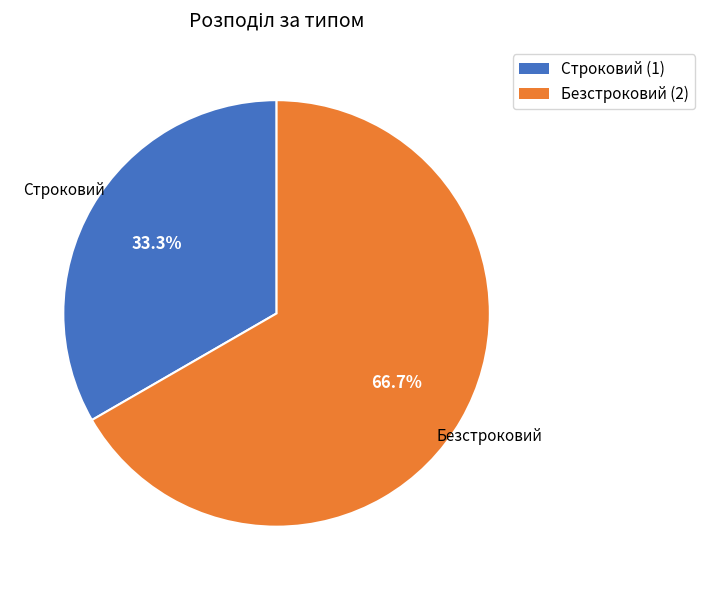

Which slice is the largest?

Безстроковий